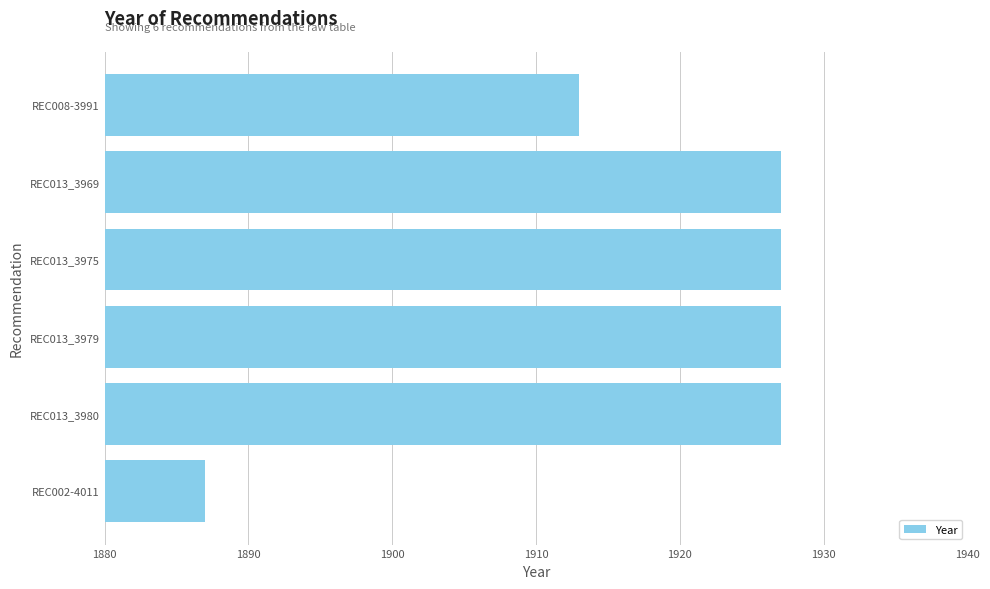

At which category does the chart reach its minimum across all series?

REC002-4011